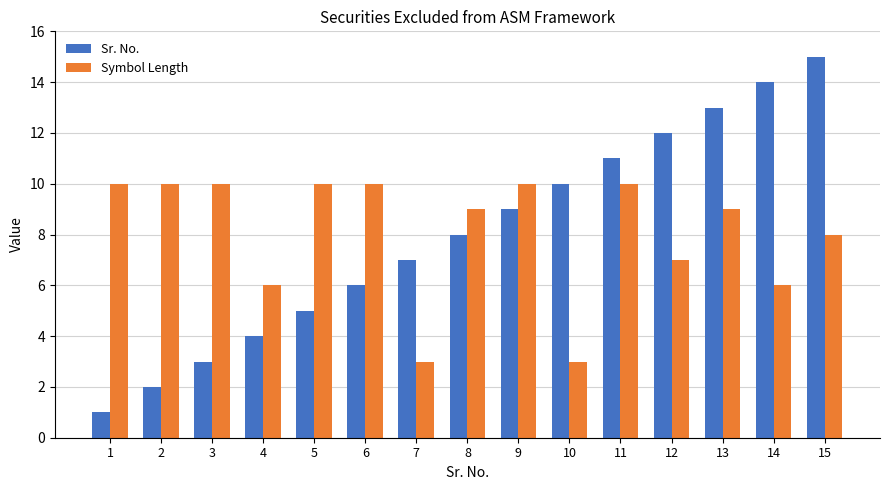

Which series has the largest range (max minus min)?

Sr. No.